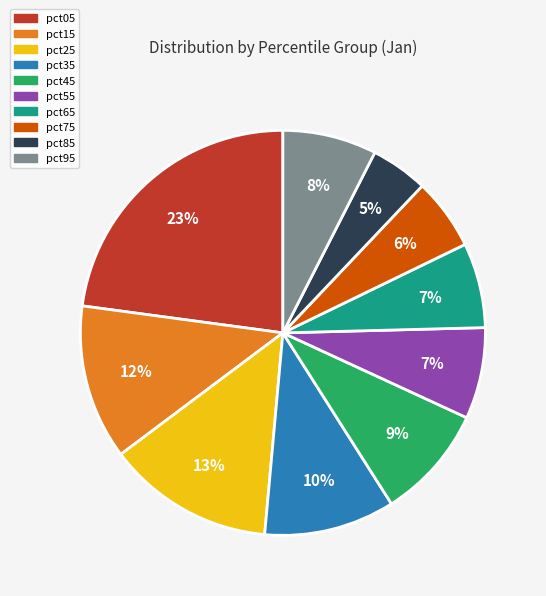

To the nearest percent, what percentage of the pie is pct35?

10%